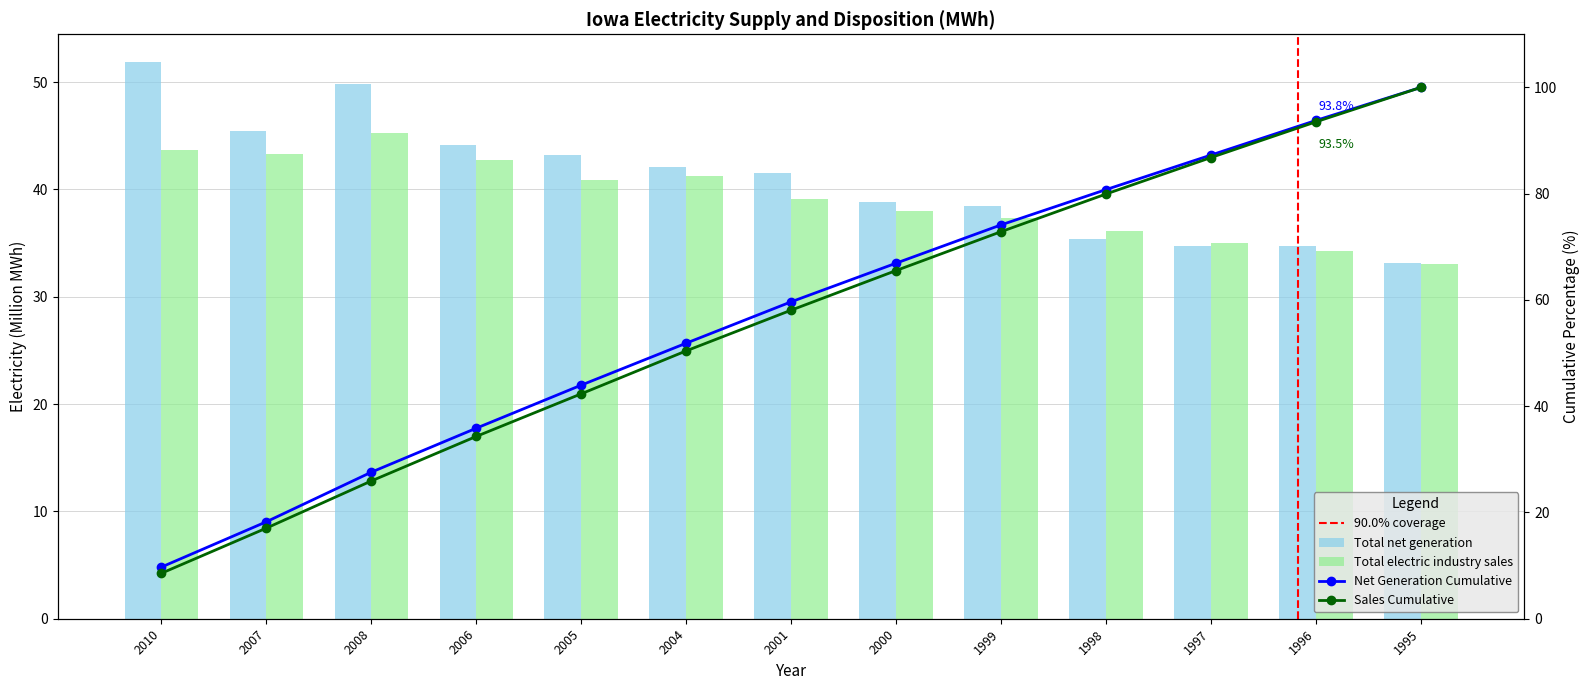

The value of Total electric industry sales at 1997 is 9.5. True or false?

False